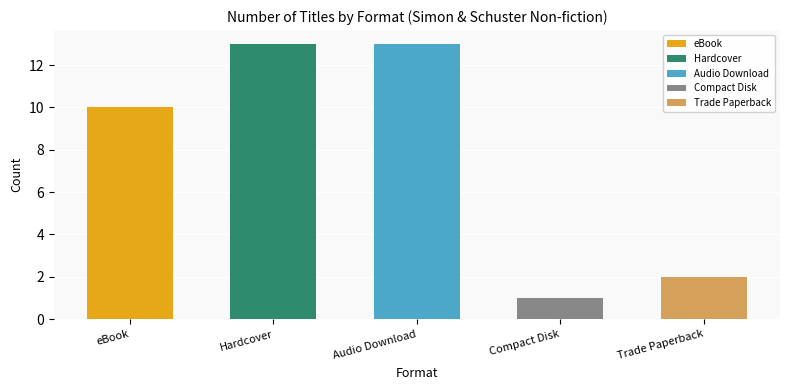

Reading left to right, list all the values displayed in this chart.

eBook=10	Hardcover=13	Audio Download=13	Compact Disk=1	Trade Paperback=2